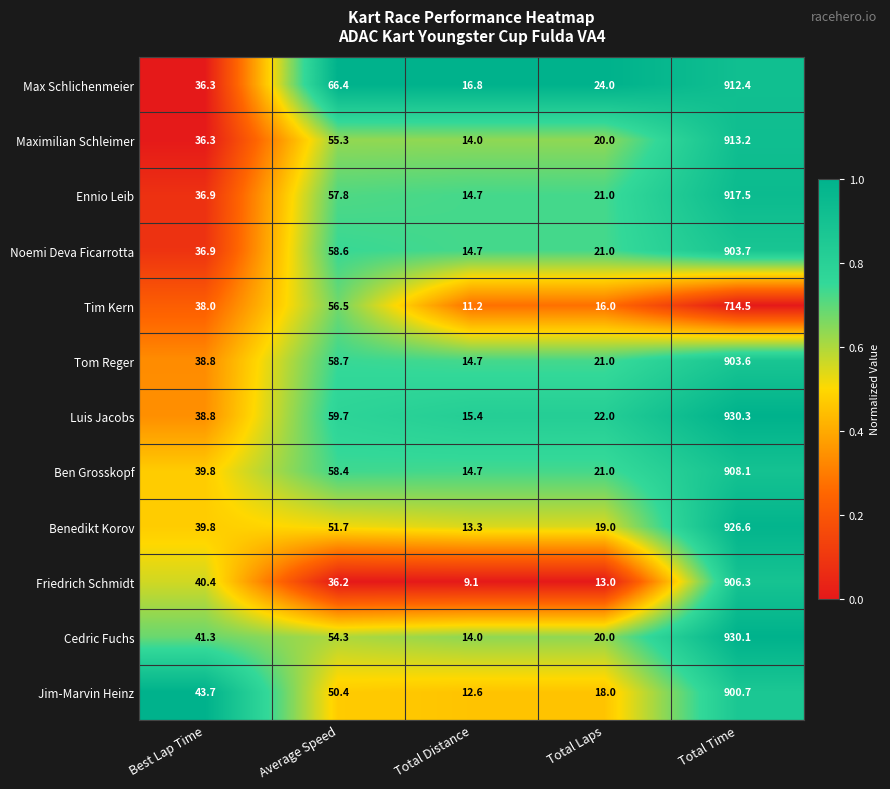

Which series has the widest spread of values?

Cedric Fuchs